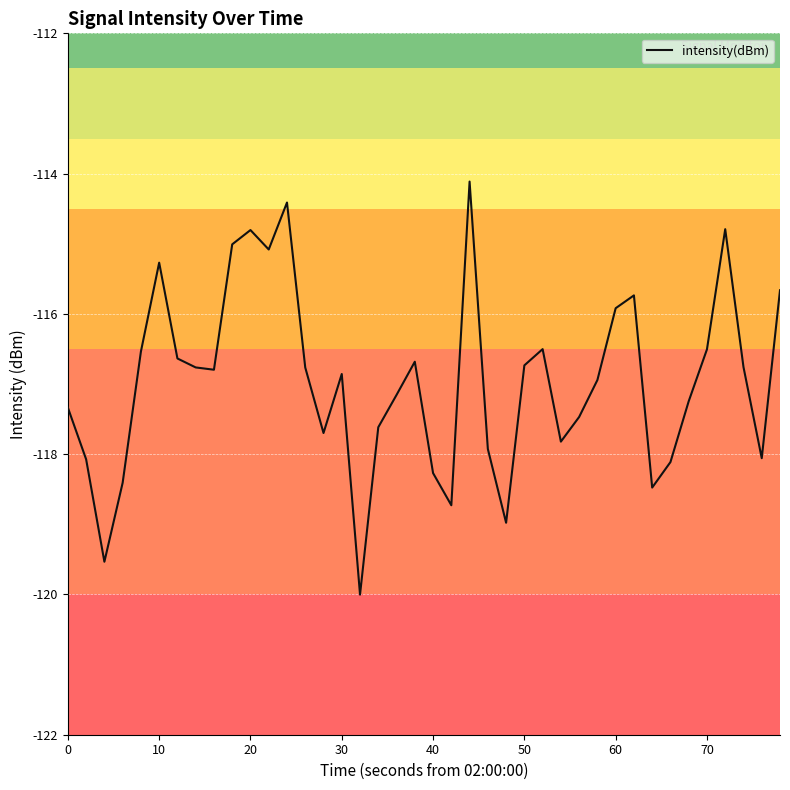

What is the sum of all values?

-4678.2